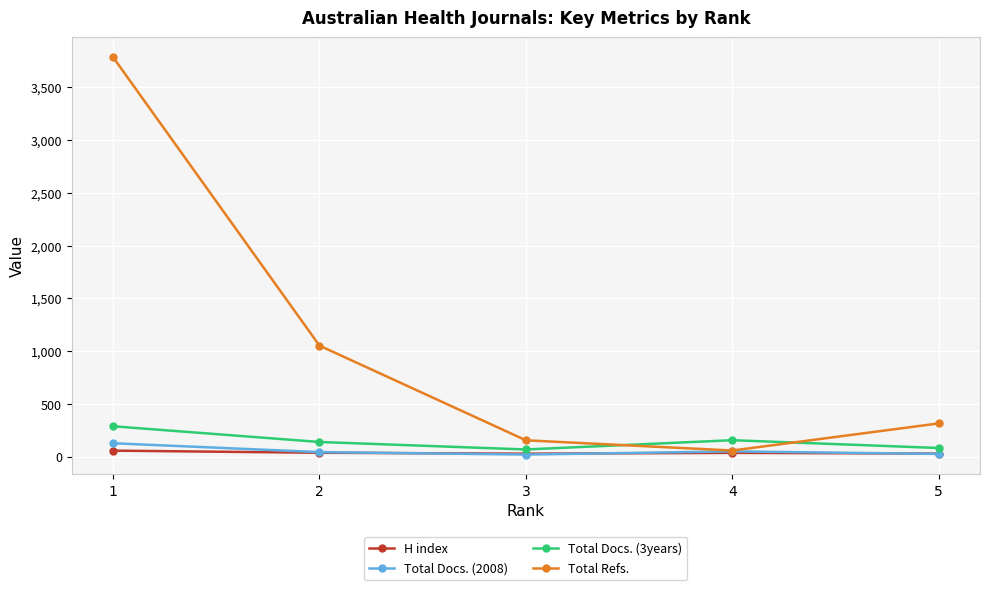

After their last crossing, which series has the higher values: Total Docs. (3years) or Total Refs.?

Total Refs.